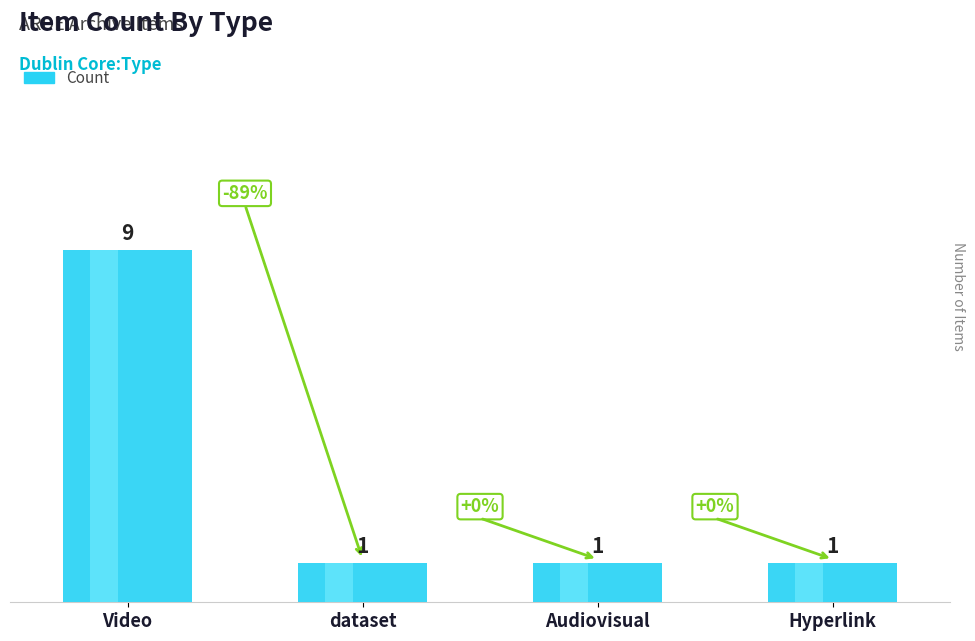

How many data points are above 1?

1